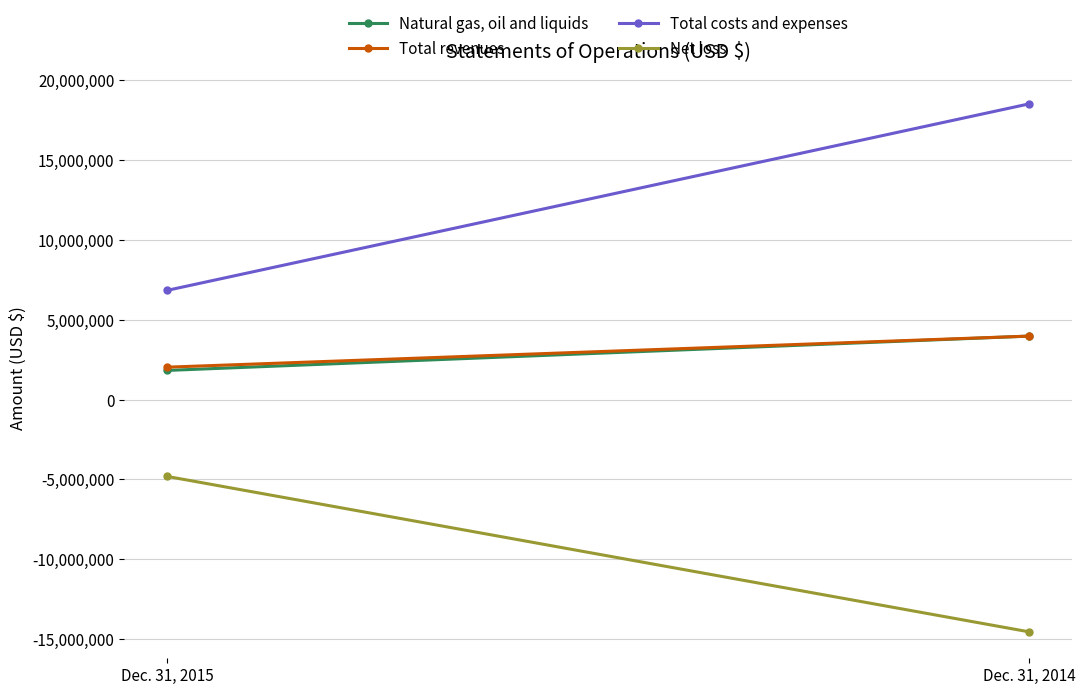

What is the value of the Natural gas, oil and liquids point at the 2nd from the left?

3979100